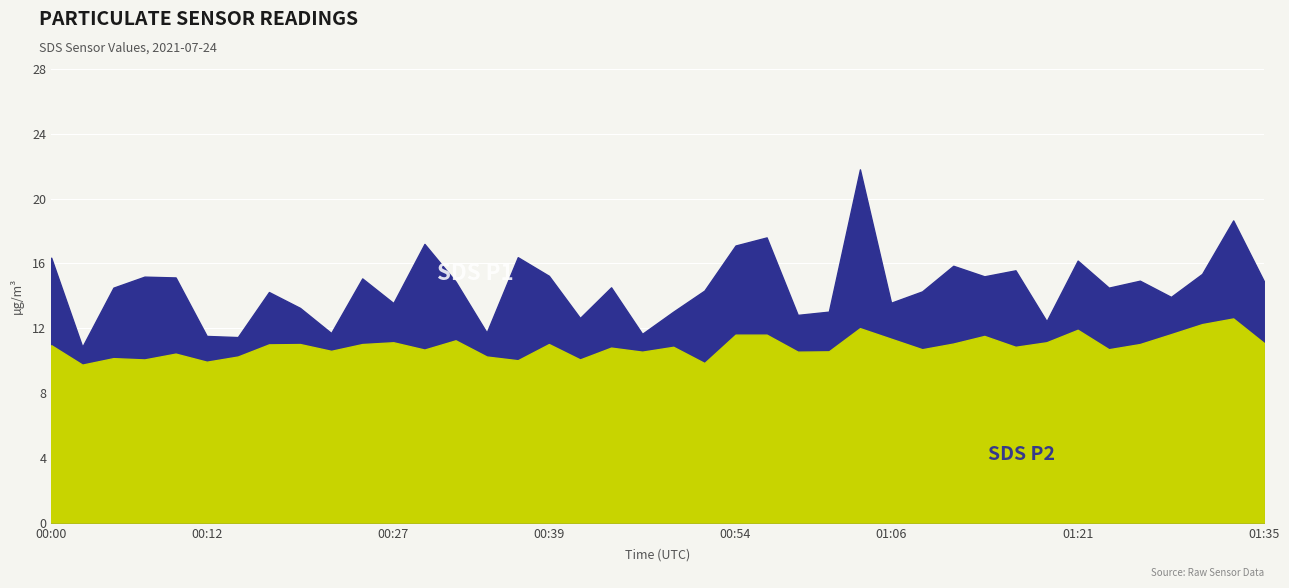

At which category is the sum across all series the highest?

26